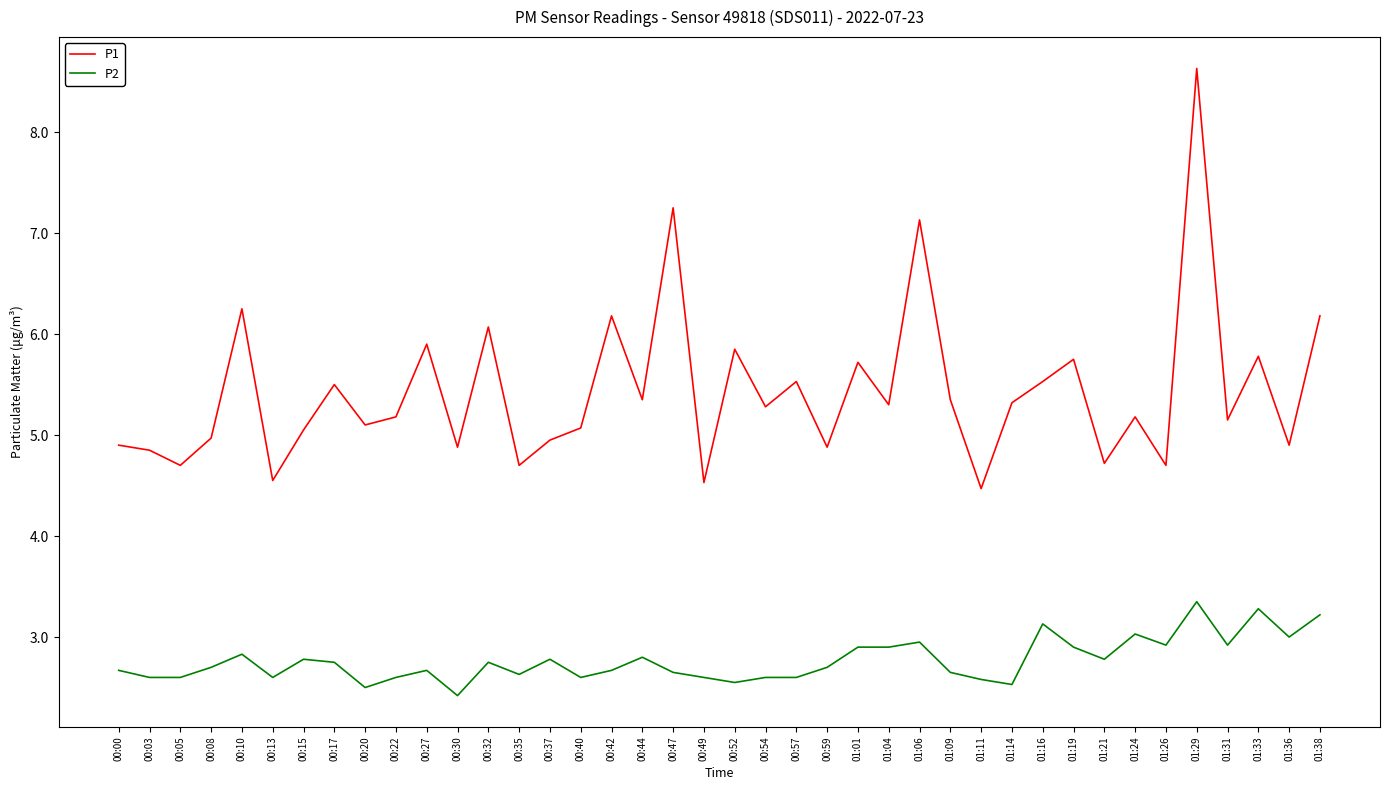

How many values in the P1 series are below 5?

14